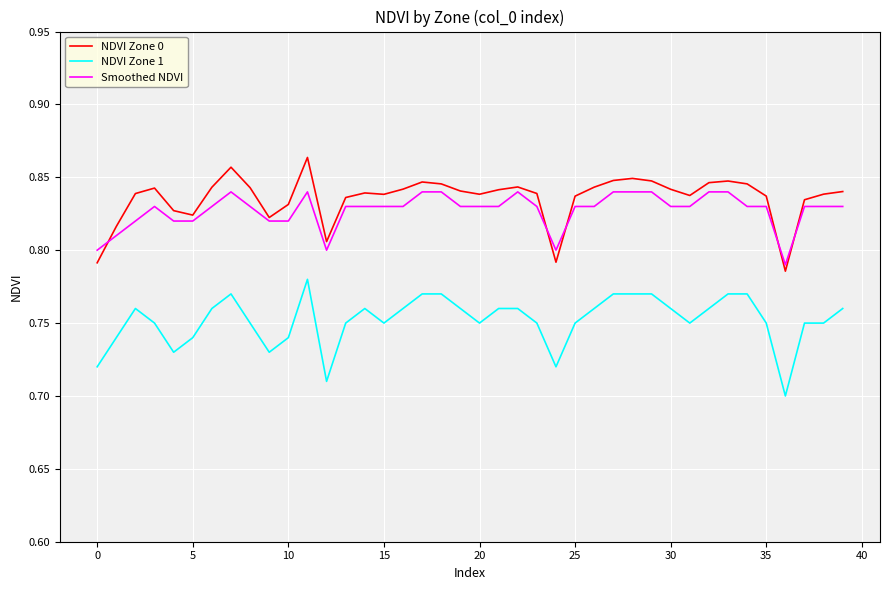

List the series in order of their peak value, lowest first.

NDVI Zone 1, Smoothed NDVI, NDVI Zone 0